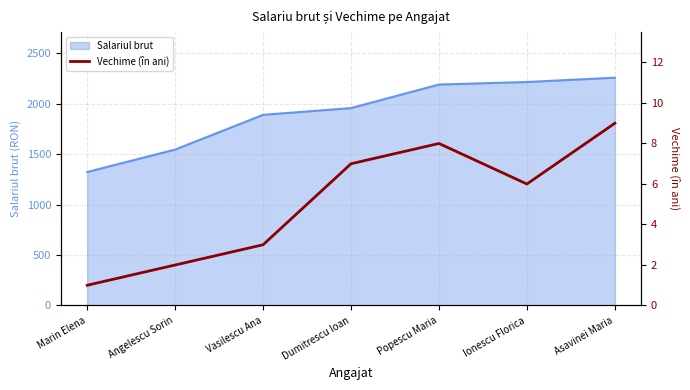

Reading left to right, what are all the values shown in this chart?

Marin Elena=1	Angelescu Sorin=2	Vasilescu Ana=3	Dumitrescu Ioan=7	Popescu Maria=8	Ionescu Florica=6	Asavinei Maria=9